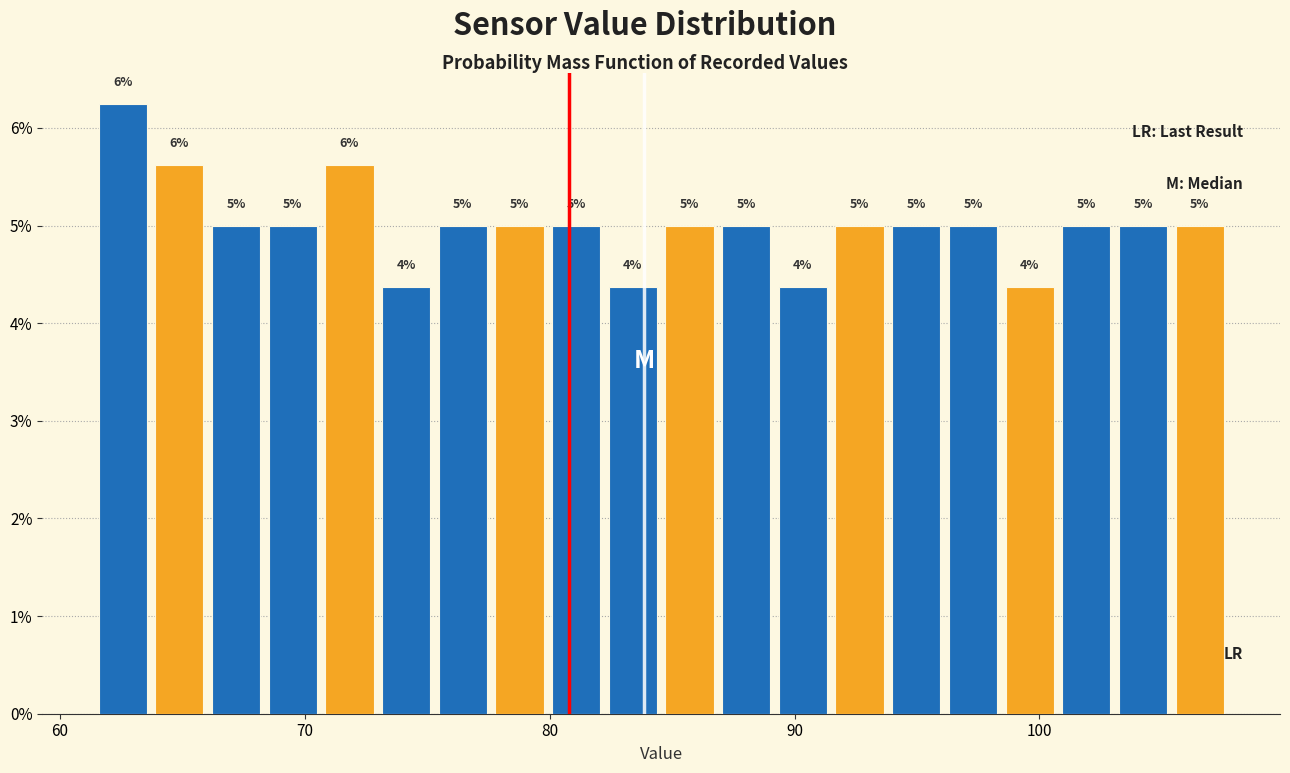

Around what value on the x-axis is the tallest bar? Give the approximate position of its centre, as read against the axis.

63